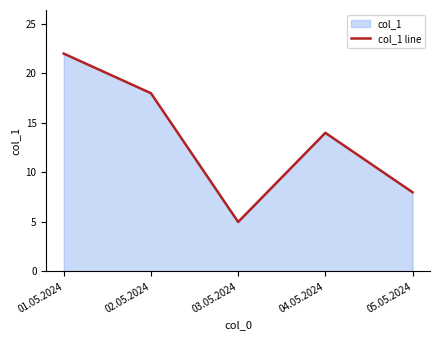

Reading left to right, list all the values displayed in this chart.

22	18	5	14	8